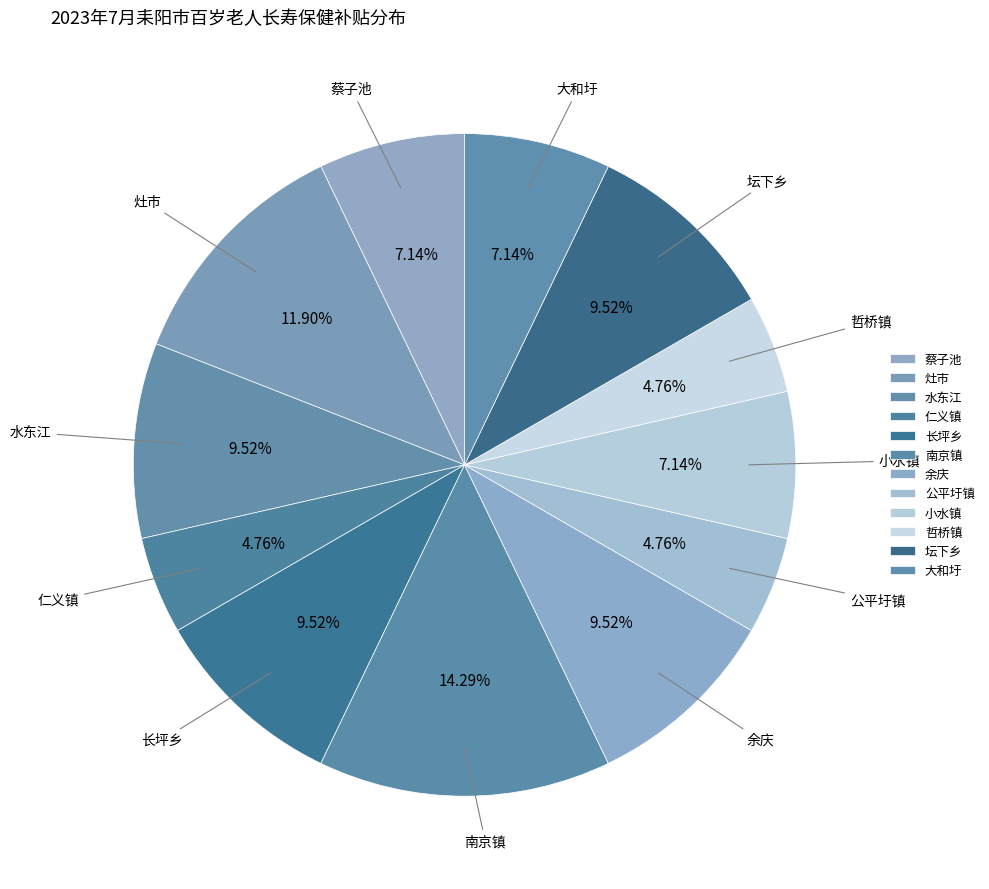

To the nearest percent, what percentage of the pie is 公平圩镇?

5%